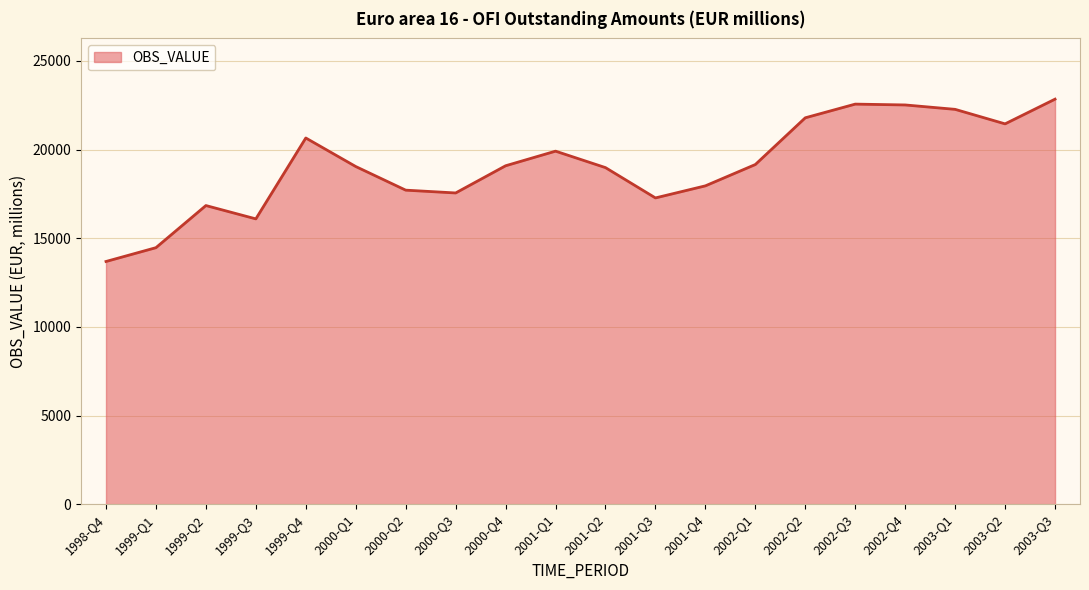

What is the greatest value displayed?

22844.4